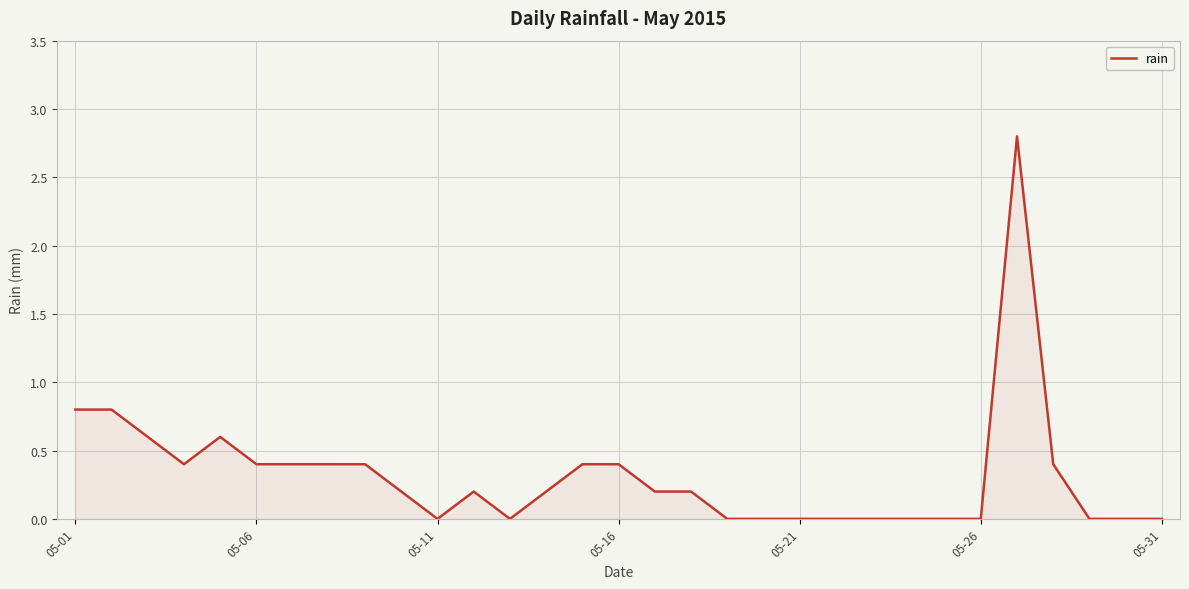

What is the average value?

0.3